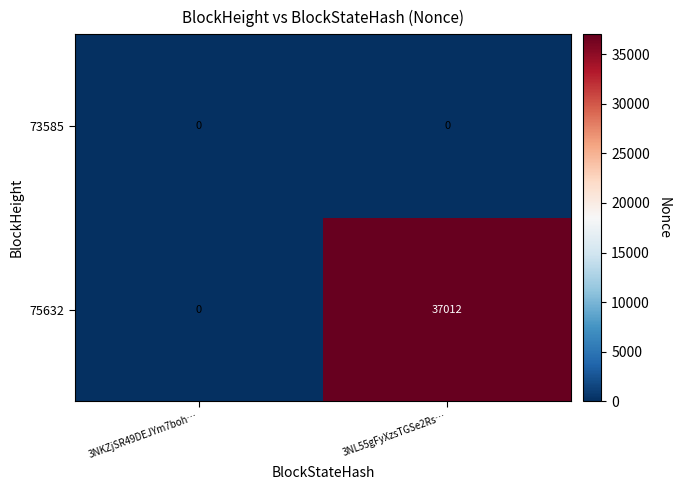

What is the difference between the maximum and minimum values in the 75632 series?

37012